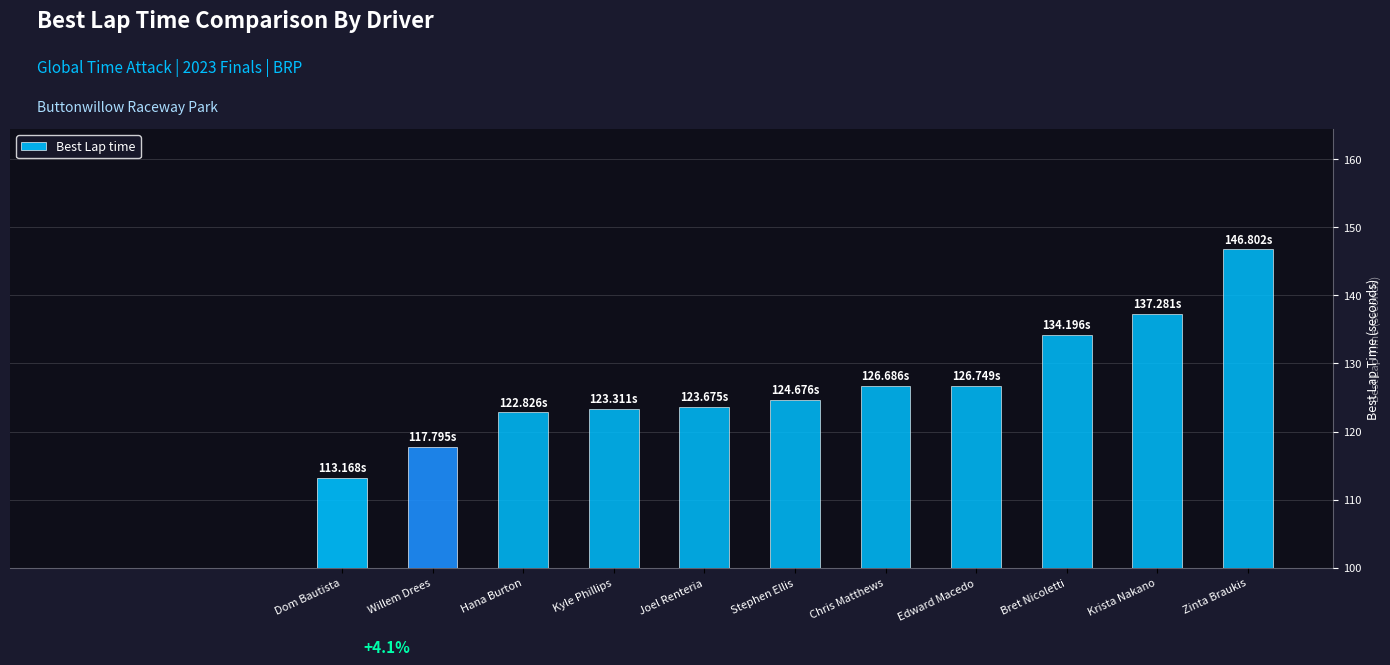

What is the sum of the values at Krista Nakano and Joel Renteria?

261.0